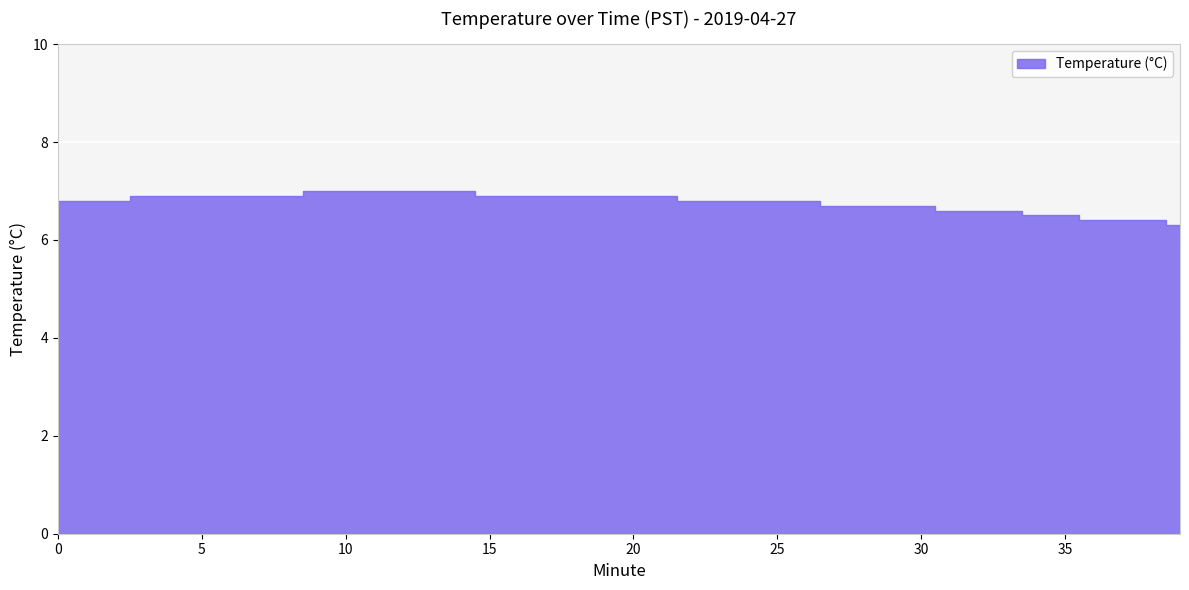

What is the sum of the values at 5 and 16?

13.8